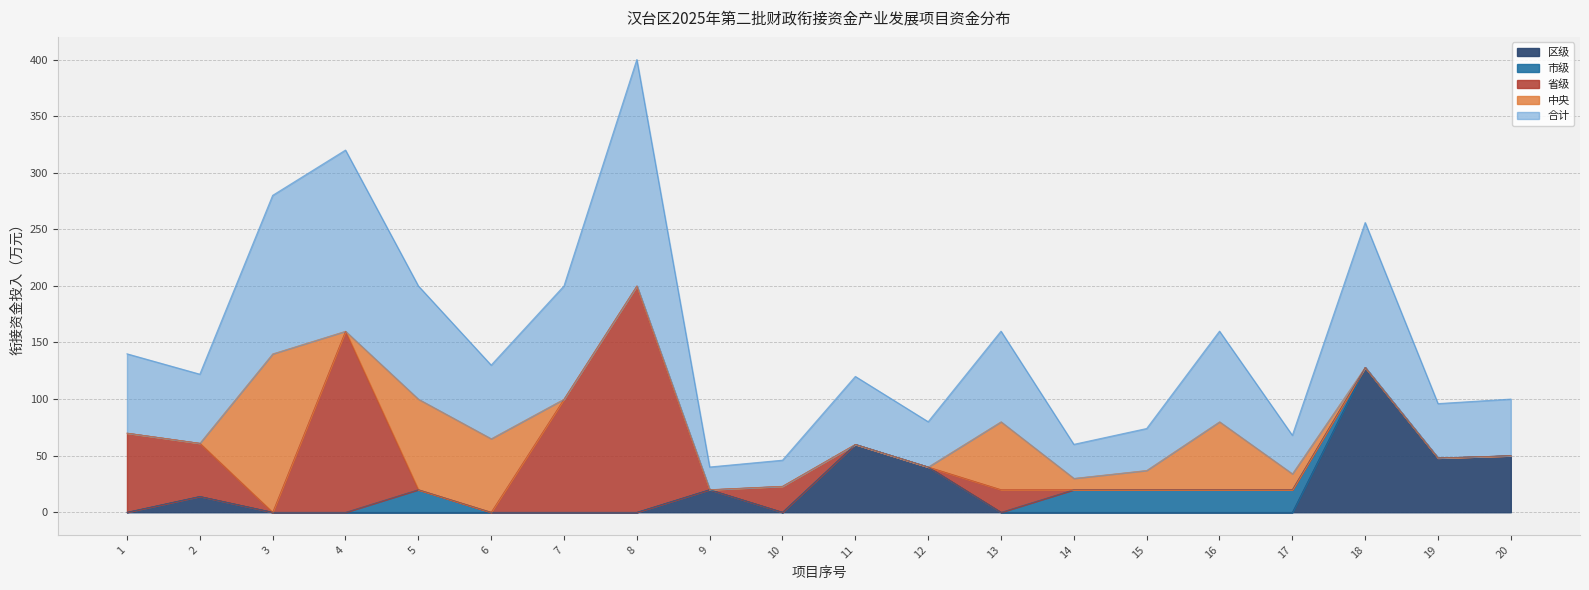

How many series are shown in this chart?

5